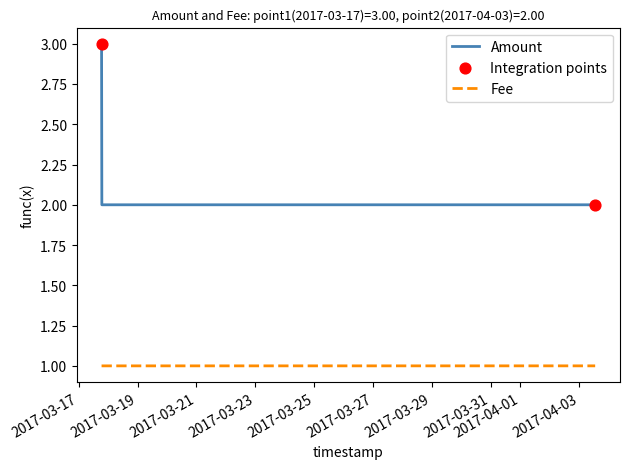

Which series has the widest spread of values?

Amount